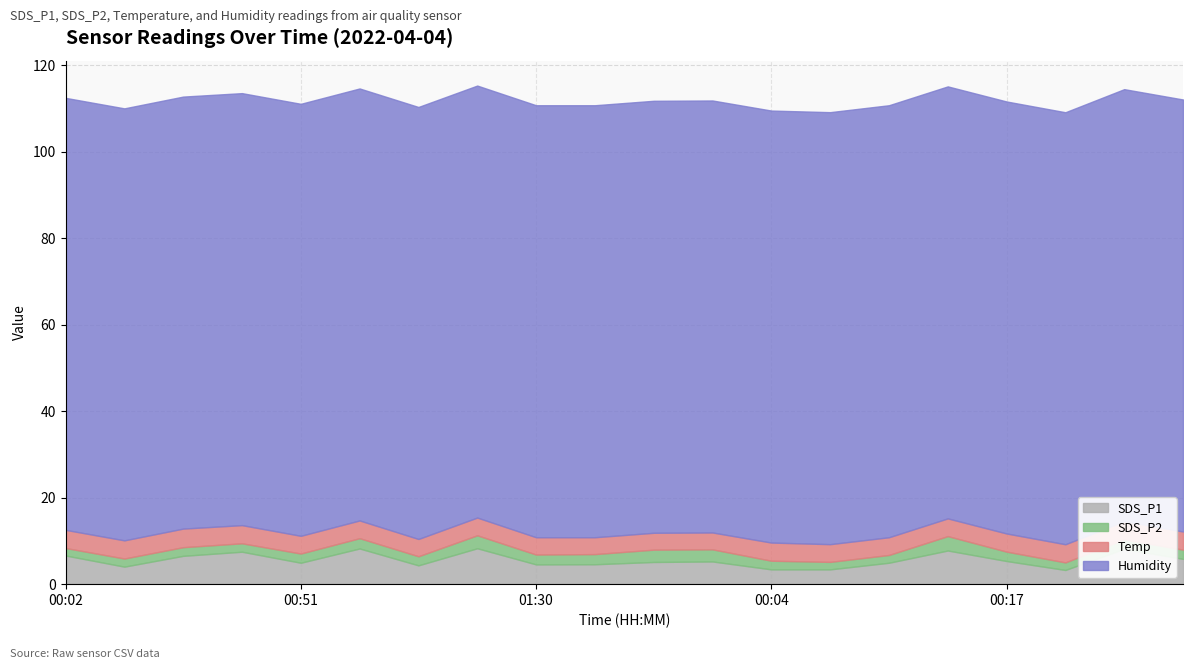

Between 01:32 and 00:21, which series saw the biggest shift?

SDS_P1